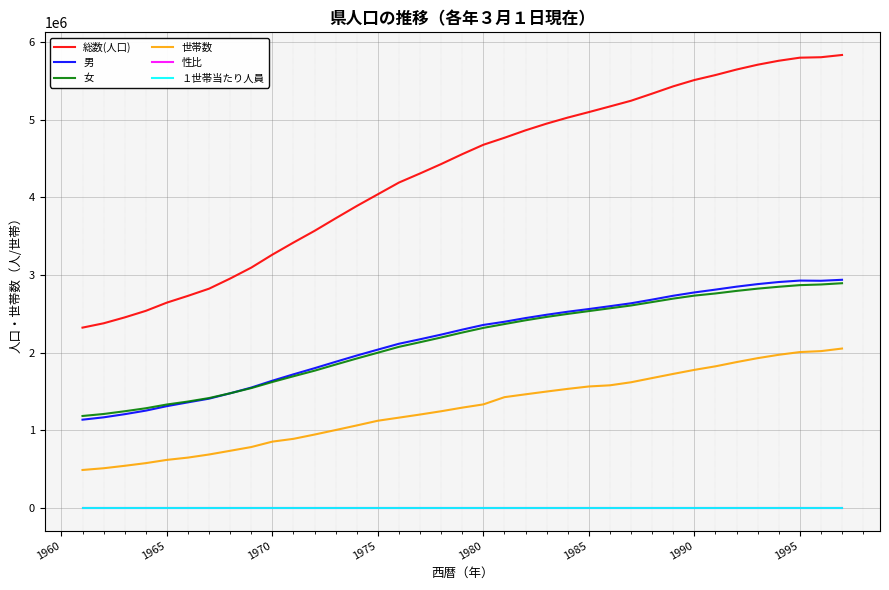

True or false: １世帯当たり人員 and 女 intersect in this chart.

False